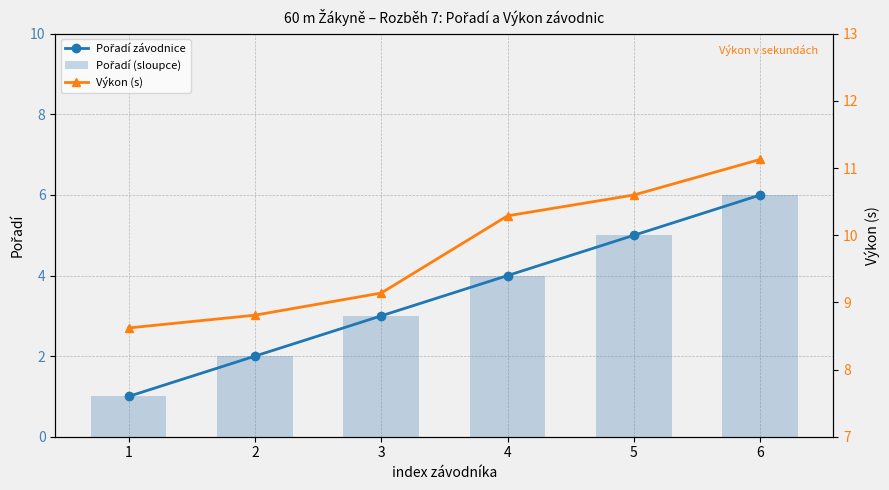

At which label is Pořadí závodnice closest to 3?

3